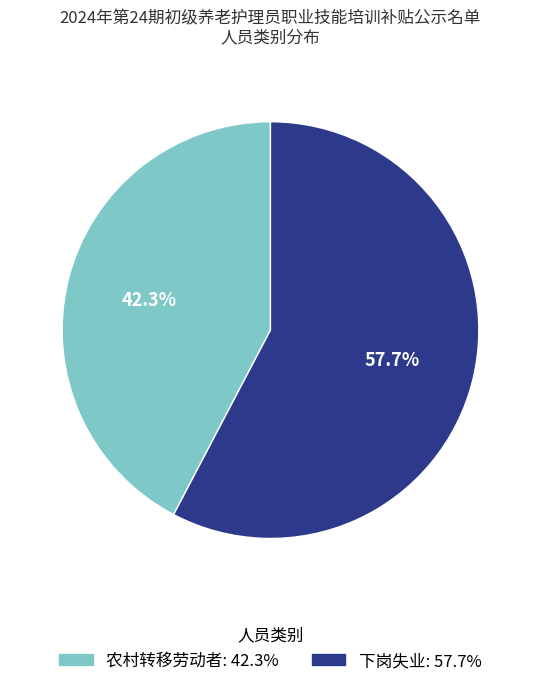

How many segments does this pie chart have?

2